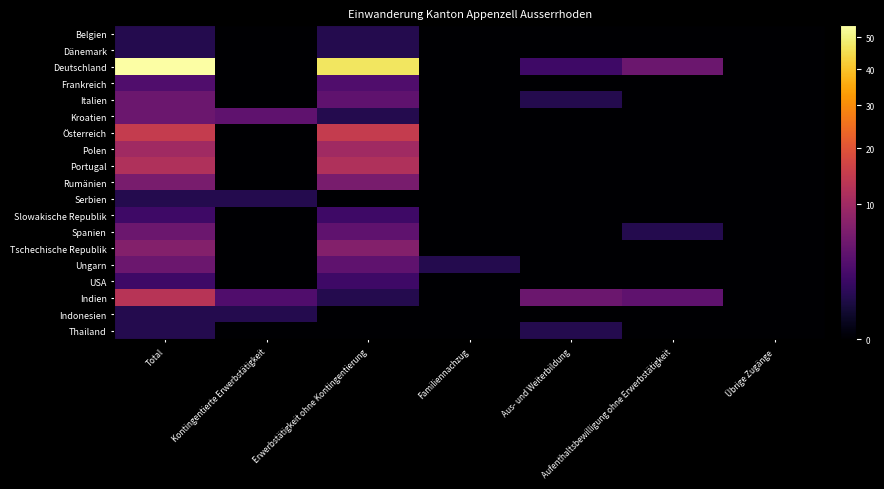

Reading right to left, transcribe all the data shown in this chart.

Belgien: Übrige Zugänge=0	Aufenthaltsbewilligung ohne Erwerbstätigkeit=0	Aus- und Weiterbildung=0	Familiennachzug=0	Erwerbstätigkeit ohne Kontingentierung=1	Kontingentierte Erwerbstätigkeit=0	Total=1
Dänemark: Übrige Zugänge=0	Aufenthaltsbewilligung ohne Erwerbstätigkeit=0	Aus- und Weiterbildung=0	Familiennachzug=0	Erwerbstätigkeit ohne Kontingentierung=1	Kontingentierte Erwerbstätigkeit=0	Total=1
Deutschland: Übrige Zugänge=0	Aufenthaltsbewilligung ohne Erwerbstätigkeit=5	Aus- und Weiterbildung=2	Familiennachzug=0	Erwerbstätigkeit ohne Kontingentierung=47	Kontingentierte Erwerbstätigkeit=0	Total=54
Frankreich: Übrige Zugänge=0	Aufenthaltsbewilligung ohne Erwerbstätigkeit=0	Aus- und Weiterbildung=0	Familiennachzug=0	Erwerbstätigkeit ohne Kontingentierung=3	Kontingentierte Erwerbstätigkeit=0	Total=3
Italien: Übrige Zugänge=0	Aufenthaltsbewilligung ohne Erwerbstätigkeit=0	Aus- und Weiterbildung=1	Familiennachzug=0	Erwerbstätigkeit ohne Kontingentierung=4	Kontingentierte Erwerbstätigkeit=0	Total=5
Kroatien: Übrige Zugänge=0	Aufenthaltsbewilligung ohne Erwerbstätigkeit=0	Aus- und Weiterbildung=0	Familiennachzug=0	Erwerbstätigkeit ohne Kontingentierung=1	Kontingentierte Erwerbstätigkeit=4	Total=5
Österreich: Übrige Zugänge=0	Aufenthaltsbewilligung ohne Erwerbstätigkeit=0	Aus- und Weiterbildung=0	Familiennachzug=0	Erwerbstätigkeit ohne Kontingentierung=15	Kontingentierte Erwerbstätigkeit=0	Total=15
Polen: Übrige Zugänge=0	Aufenthaltsbewilligung ohne Erwerbstätigkeit=0	Aus- und Weiterbildung=0	Familiennachzug=0	Erwerbstätigkeit ohne Kontingentierung=10	Kontingentierte Erwerbstätigkeit=0	Total=10
Portugal: Übrige Zugänge=0	Aufenthaltsbewilligung ohne Erwerbstätigkeit=0	Aus- und Weiterbildung=0	Familiennachzug=0	Erwerbstätigkeit ohne Kontingentierung=12	Kontingentierte Erwerbstätigkeit=0	Total=12
Rumänien: Übrige Zugänge=0	Aufenthaltsbewilligung ohne Erwerbstätigkeit=0	Aus- und Weiterbildung=0	Familiennachzug=0	Erwerbstätigkeit ohne Kontingentierung=6	Kontingentierte Erwerbstätigkeit=0	Total=6
Serbien: Übrige Zugänge=0	Aufenthaltsbewilligung ohne Erwerbstätigkeit=0	Aus- und Weiterbildung=0	Familiennachzug=0	Erwerbstätigkeit ohne Kontingentierung=0	Kontingentierte Erwerbstätigkeit=1	Total=1
Slowakische Republik: Übrige Zugänge=0	Aufenthaltsbewilligung ohne Erwerbstätigkeit=0	Aus- und Weiterbildung=0	Familiennachzug=0	Erwerbstätigkeit ohne Kontingentierung=2	Kontingentierte Erwerbstätigkeit=0	Total=2
Spanien: Übrige Zugänge=0	Aufenthaltsbewilligung ohne Erwerbstätigkeit=1	Aus- und Weiterbildung=0	Familiennachzug=0	Erwerbstätigkeit ohne Kontingentierung=4	Kontingentierte Erwerbstätigkeit=0	Total=5
Tschechische Republik: Übrige Zugänge=0	Aufenthaltsbewilligung ohne Erwerbstätigkeit=0	Aus- und Weiterbildung=0	Familiennachzug=0	Erwerbstätigkeit ohne Kontingentierung=7	Kontingentierte Erwerbstätigkeit=0	Total=7
Ungarn: Übrige Zugänge=0	Aufenthaltsbewilligung ohne Erwerbstätigkeit=0	Aus- und Weiterbildung=0	Familiennachzug=1	Erwerbstätigkeit ohne Kontingentierung=4	Kontingentierte Erwerbstätigkeit=0	Total=5
USA: Übrige Zugänge=0	Aufenthaltsbewilligung ohne Erwerbstätigkeit=0	Aus- und Weiterbildung=0	Familiennachzug=0	Erwerbstätigkeit ohne Kontingentierung=2	Kontingentierte Erwerbstätigkeit=0	Total=2
Indien: Übrige Zugänge=0	Aufenthaltsbewilligung ohne Erwerbstätigkeit=4	Aus- und Weiterbildung=5	Familiennachzug=0	Erwerbstätigkeit ohne Kontingentierung=1	Kontingentierte Erwerbstätigkeit=3	Total=13
Indonesien: Übrige Zugänge=0	Aufenthaltsbewilligung ohne Erwerbstätigkeit=0	Aus- und Weiterbildung=0	Familiennachzug=0	Erwerbstätigkeit ohne Kontingentierung=0	Kontingentierte Erwerbstätigkeit=1	Total=1
Thailand: Übrige Zugänge=0	Aufenthaltsbewilligung ohne Erwerbstätigkeit=0	Aus- und Weiterbildung=1	Familiennachzug=0	Erwerbstätigkeit ohne Kontingentierung=0	Kontingentierte Erwerbstätigkeit=0	Total=1